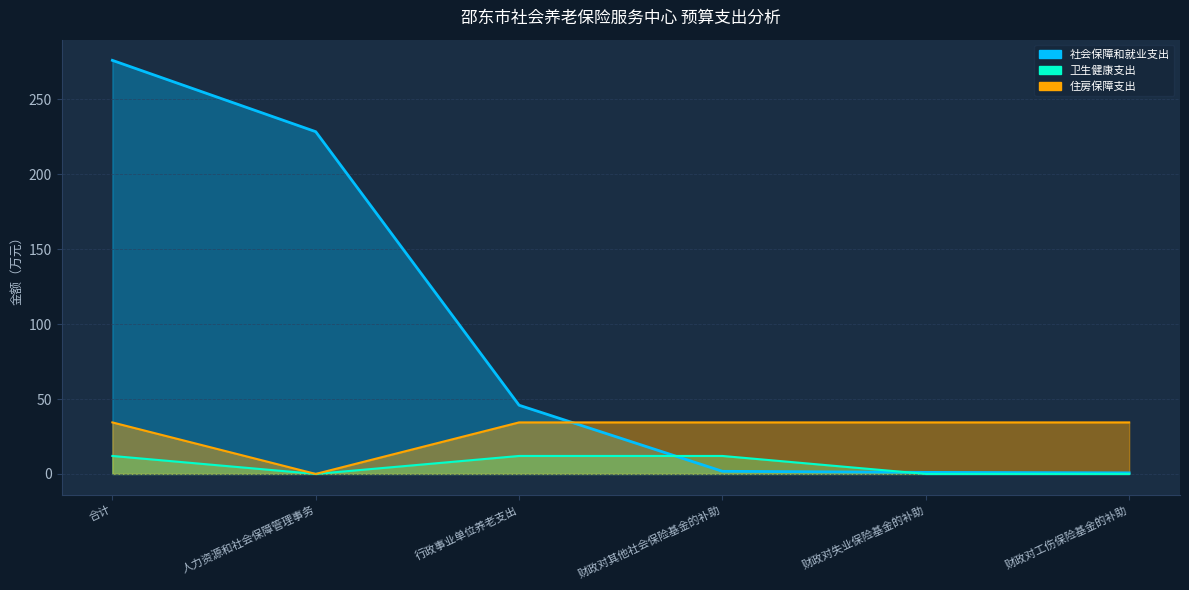

Reading right to left, extract all data points from this chart.

社会保障和就业支出: 0.7	1.0	1.8	45.8	228.4	276.0
卫生健康支出: 0.0	0.0	12.0	12.0	0.0	12.0
住房保障支出: 34.4	34.4	34.4	34.4	0.0	34.4